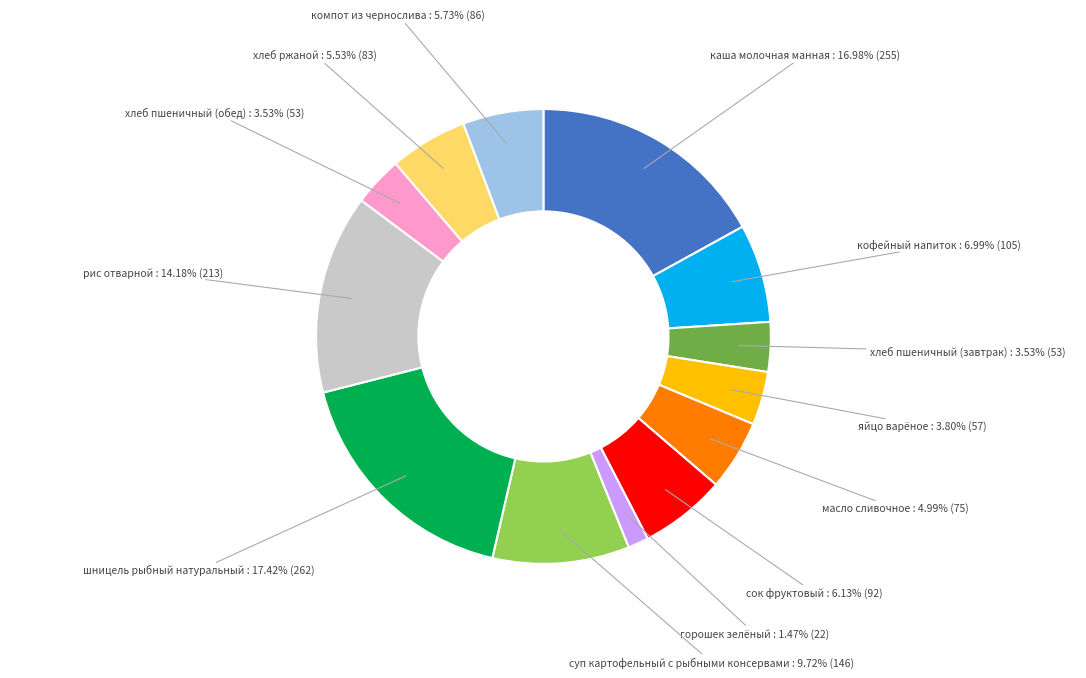

True or false: рис отварной accounts for 14% of the total.

True